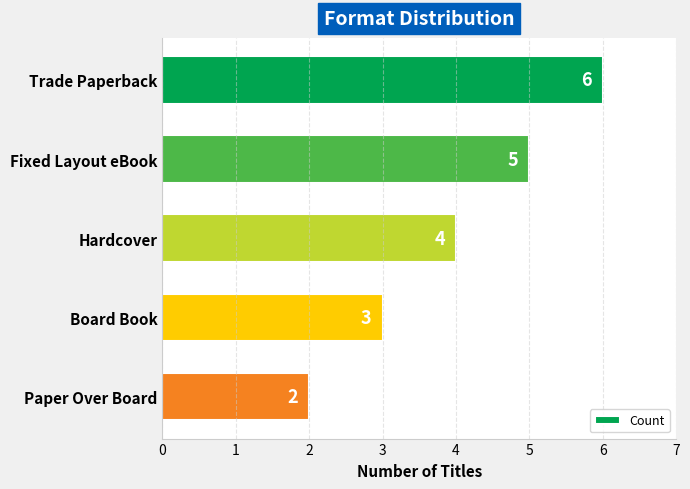

Count the number of categories in the chart.

5